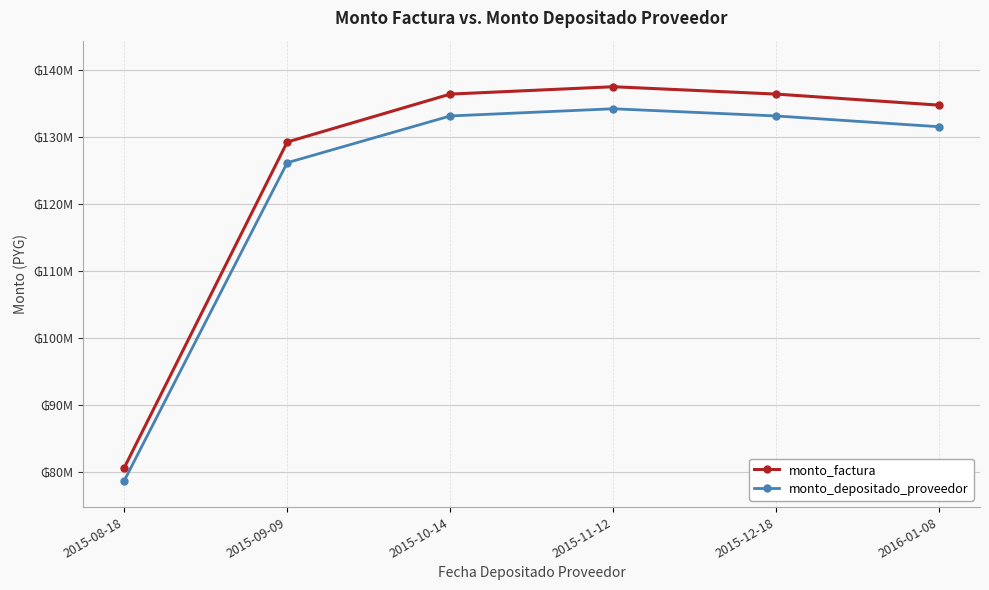

What is the average value of the monto_factura series?

125820833